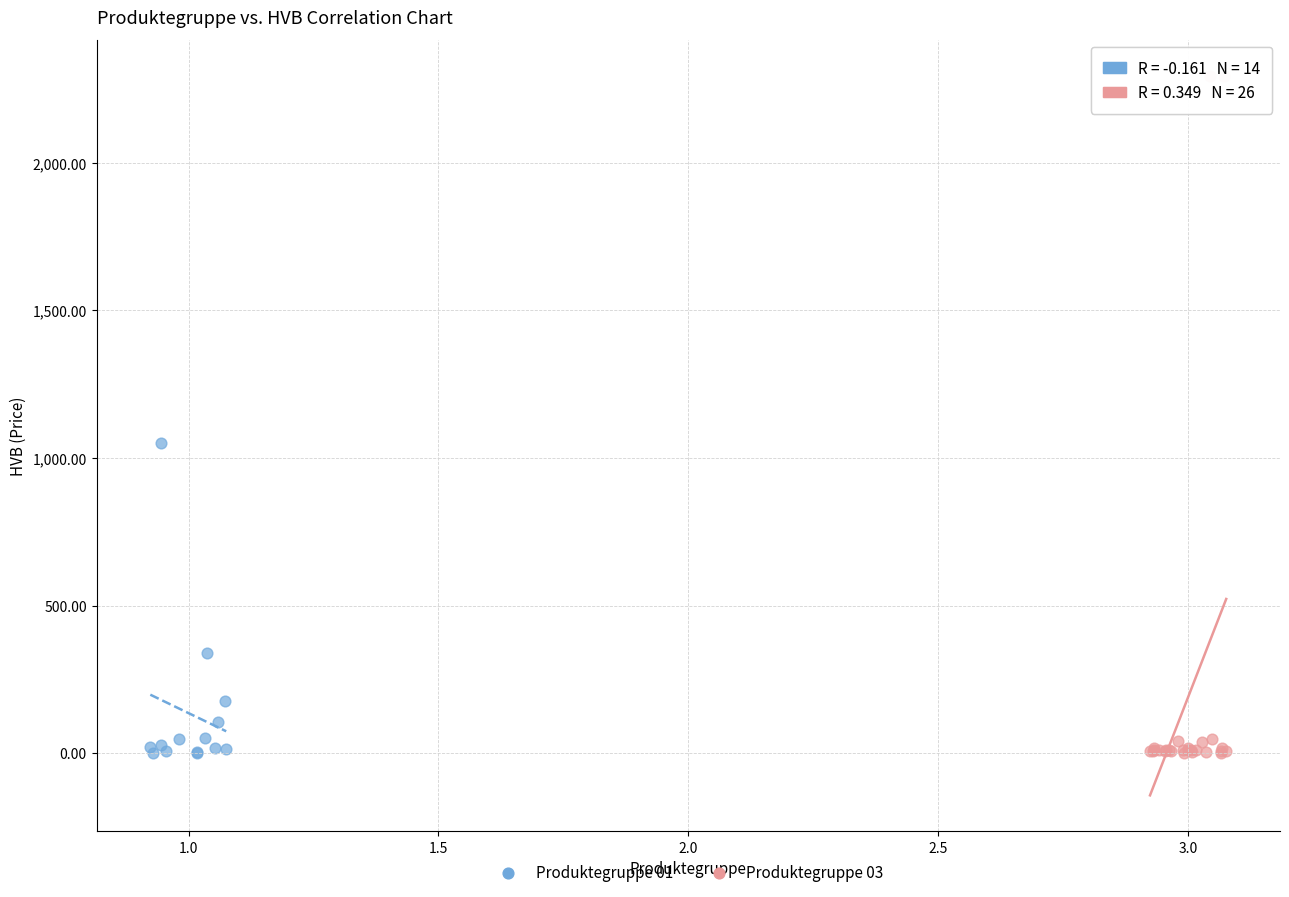

What are all the series names shown in the legend?

Produktegruppe 01, Produktegruppe 03